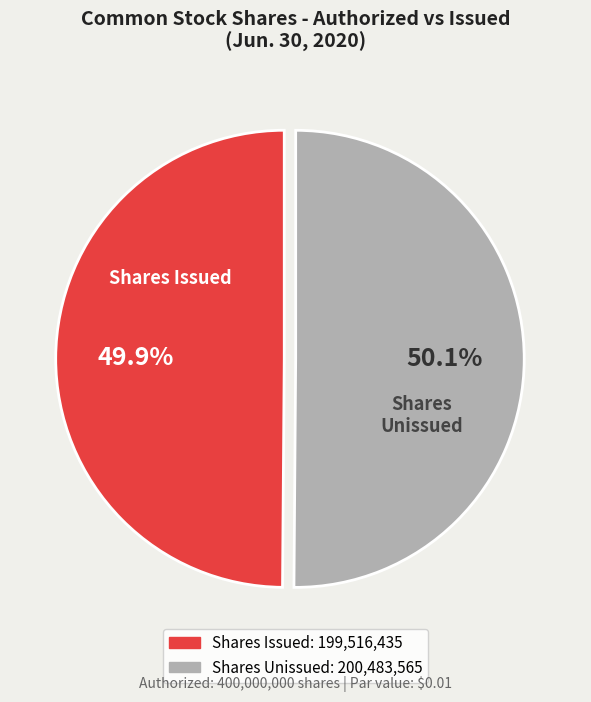

Is there any slice that represents more than half of the pie?

Yes